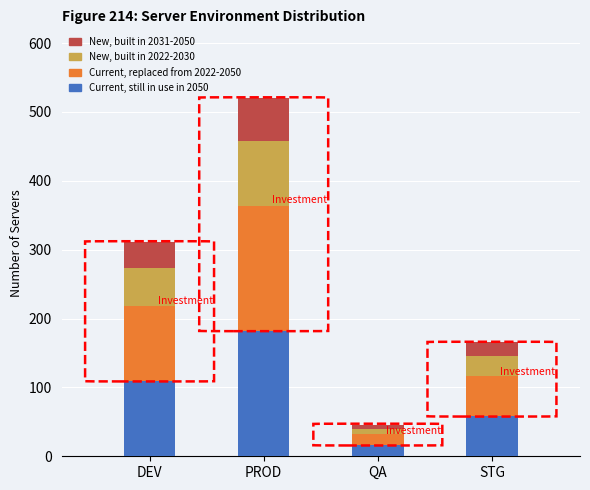

What is the difference between the Current, still in use in 2050 values at PROD and STG?

124